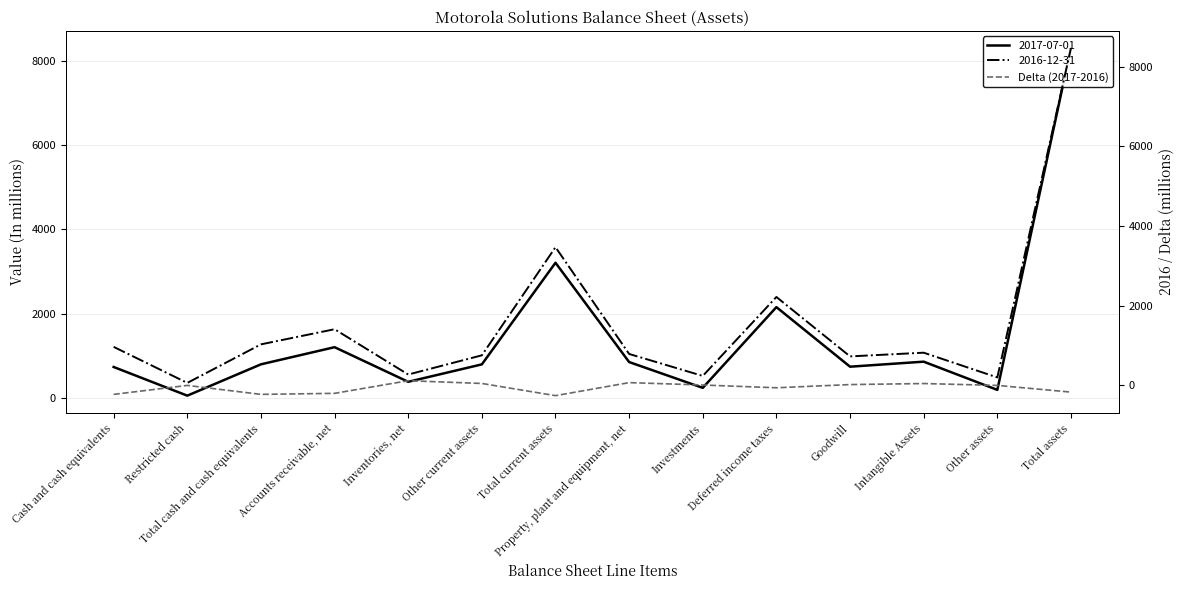

What is the label of the 4th point from the right?

Goodwill